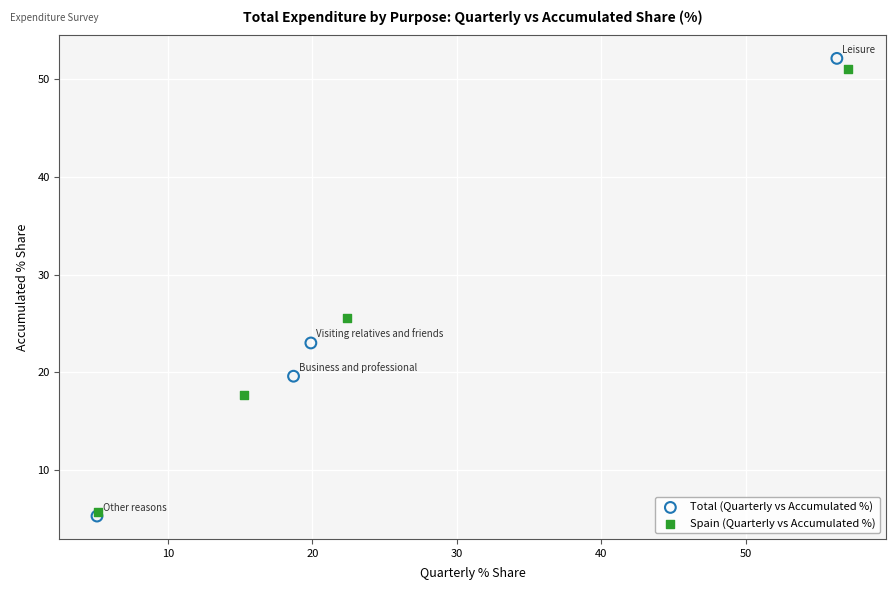

What are all the series names shown in the legend?

Total (Quarterly vs Accumulated %), Spain (Quarterly vs Accumulated %)